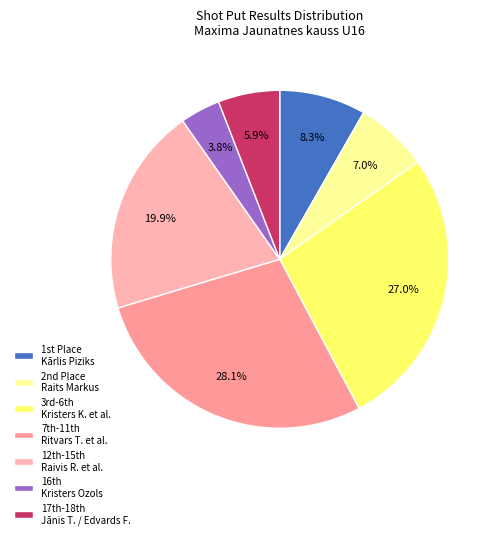

Which slice is the largest?

7th-11th Ritvars T. et al.